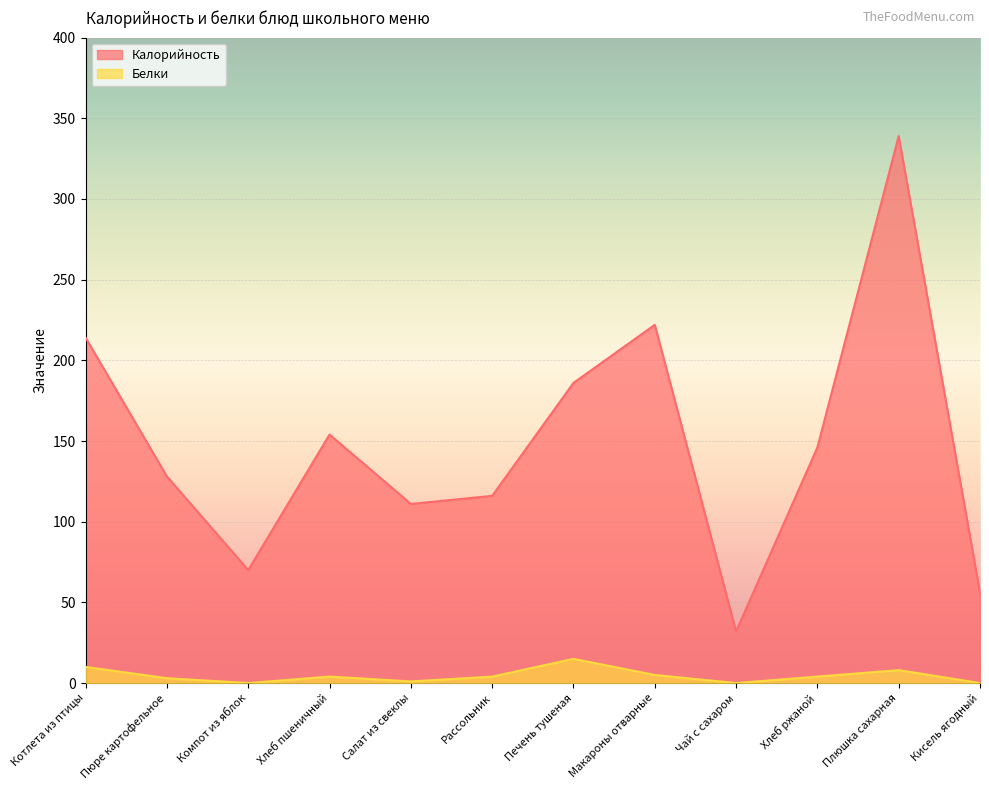

Reading left to right, transcribe all the data shown in this chart.

Калорийность: 214	128	70	154	111	116	186	222	32	146	339	56
Белки: 10	3	0	4	1	4	15	5	0	4	8	0